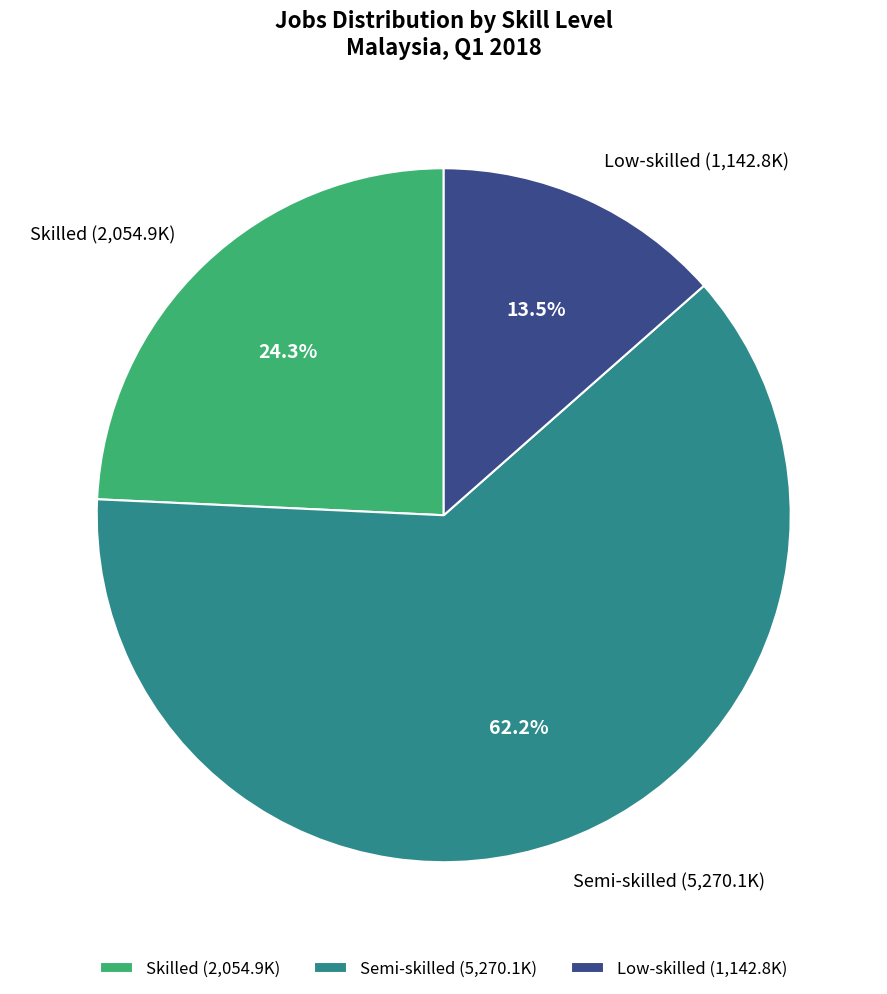

Is the sum of Skilled (2,054.9K) and Semi-skilled (5,270.1K) greater than half?

Yes